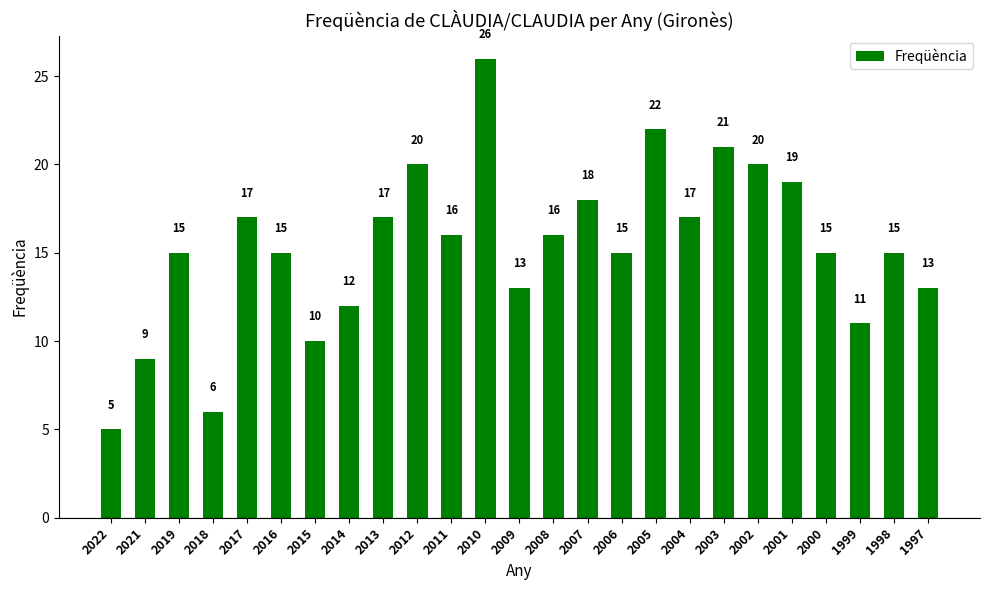

What is the average value?

15